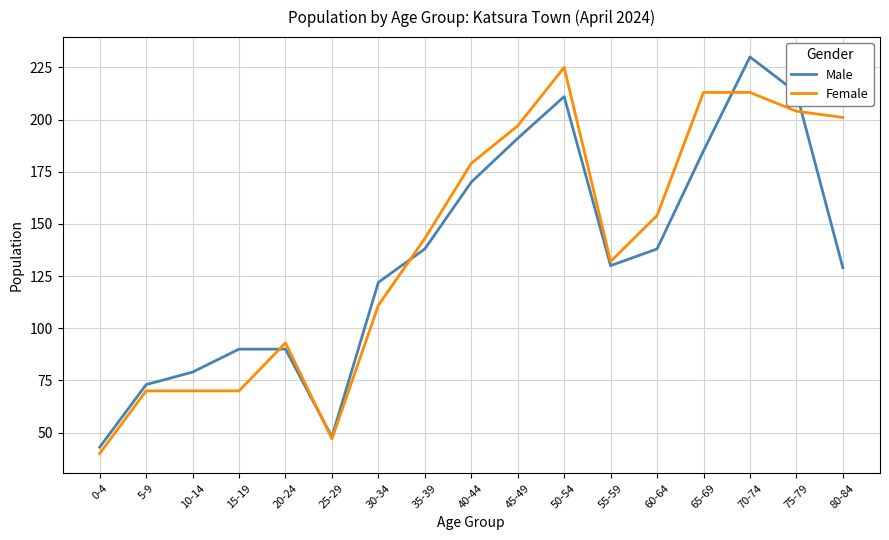

What position from the left is 45-49?

10